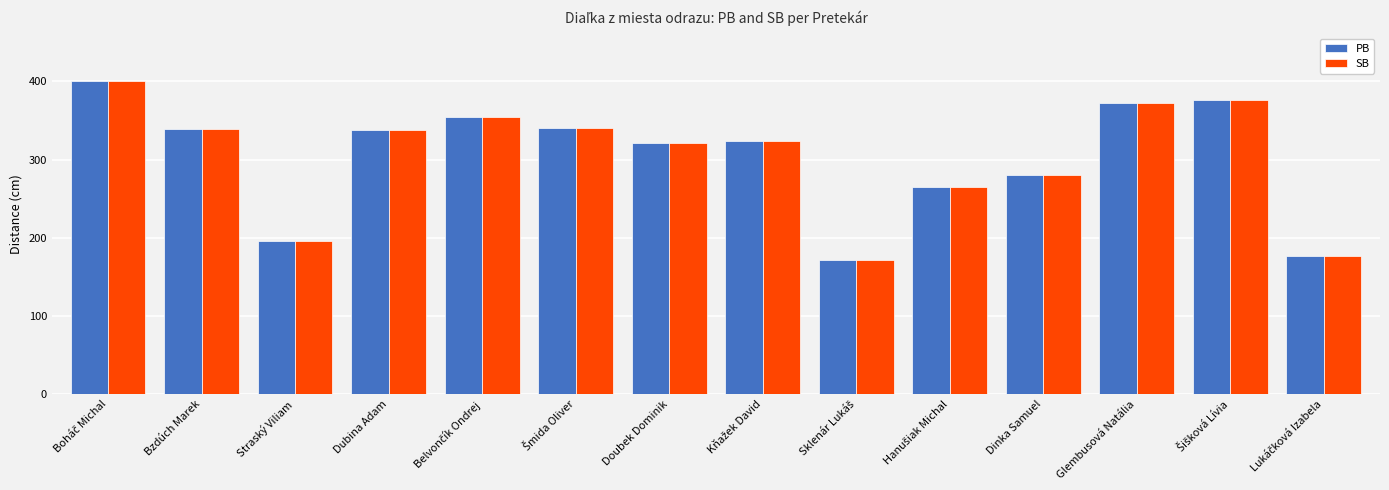

Read the PB value at Straský Viliam.

196